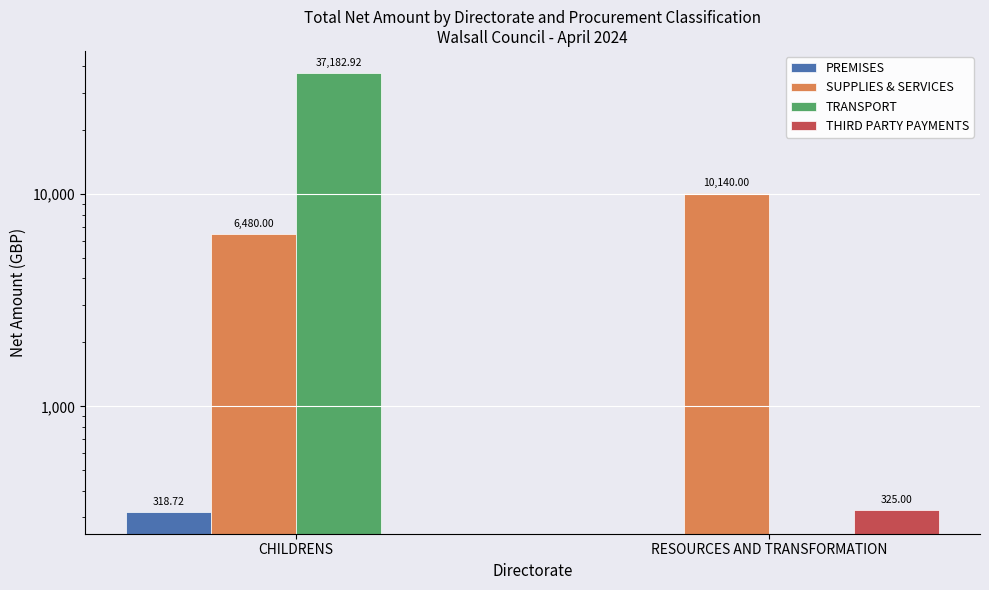

List the series in order of their peak value, highest first.

TRANSPORT, SUPPLIES & SERVICES, THIRD PARTY PAYMENTS, PREMISES